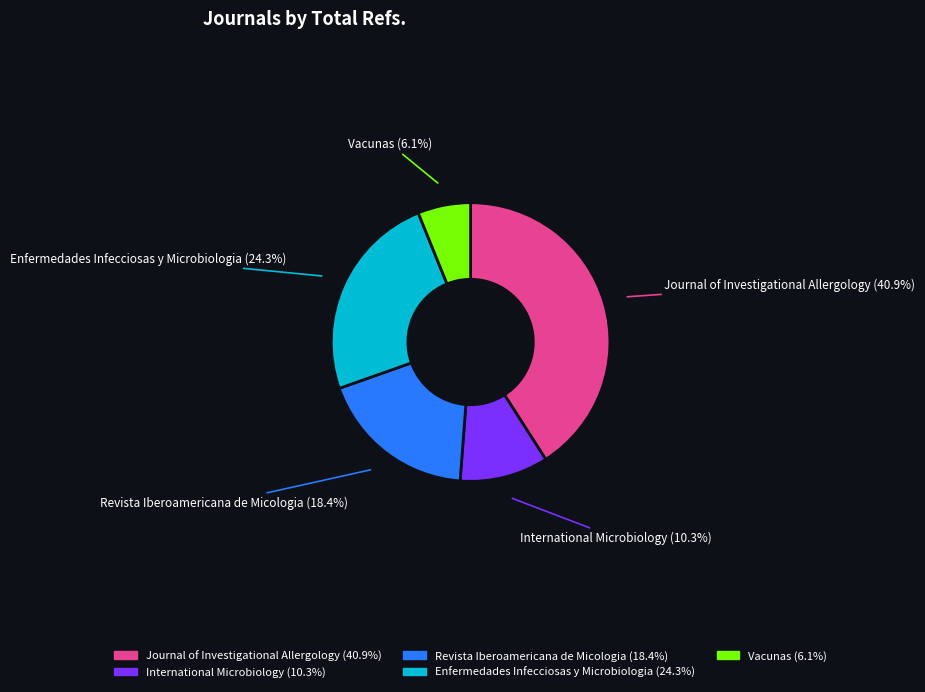

Approximately how many times larger is the value at Vacunas (6.1%) compared to Enfermedades Infecciosas y Microbiologia (24.3%)?

0.3